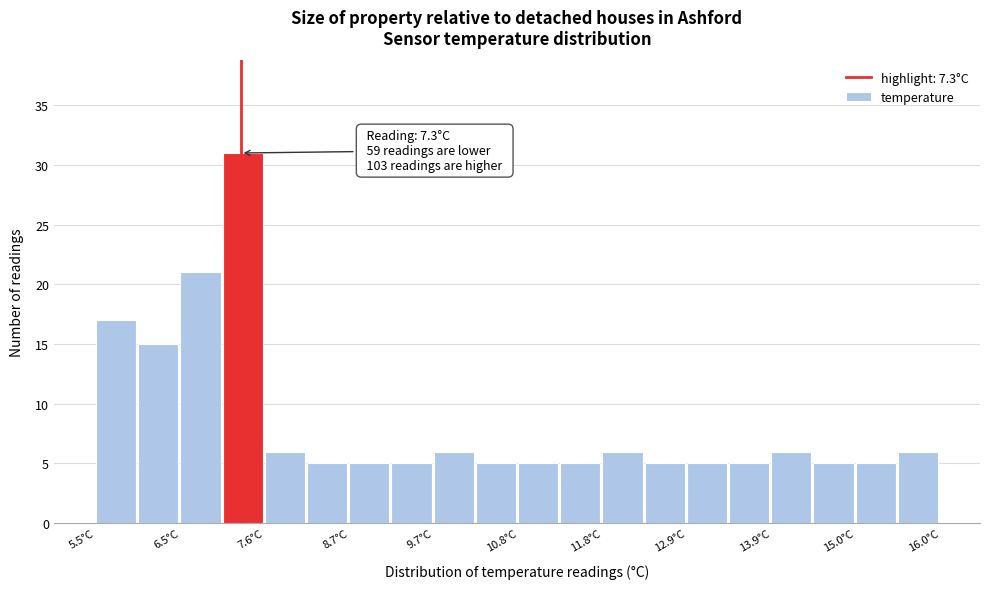

Around what value on the x-axis is the tallest bar? Give the approximate position of its centre, as read against the axis.

7.4